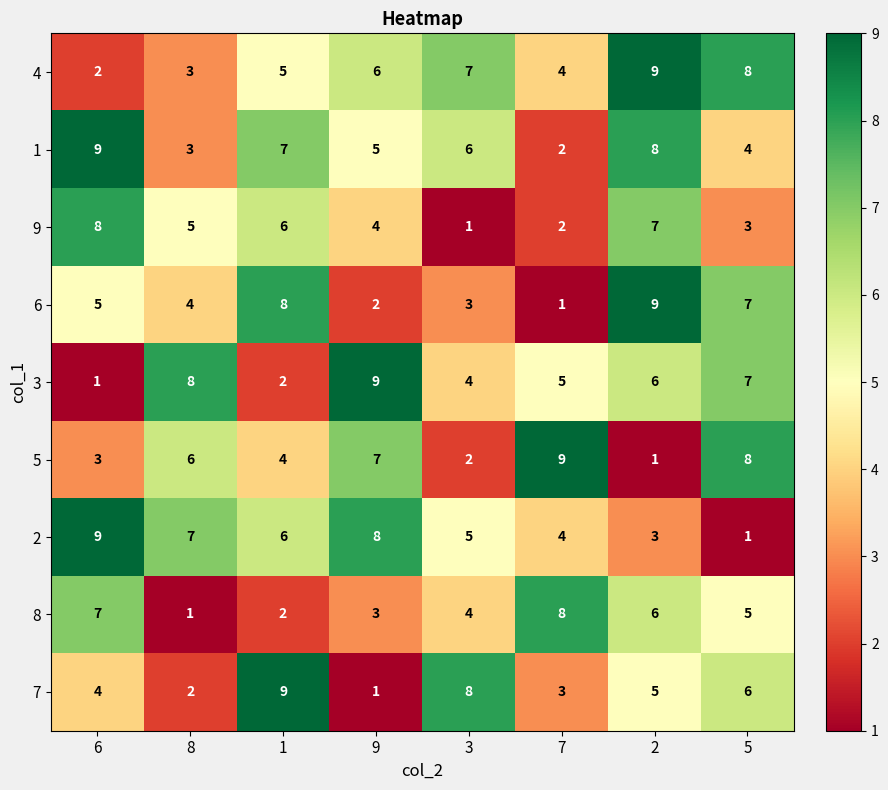

What is the difference between the highest and lowest values at 6?

8